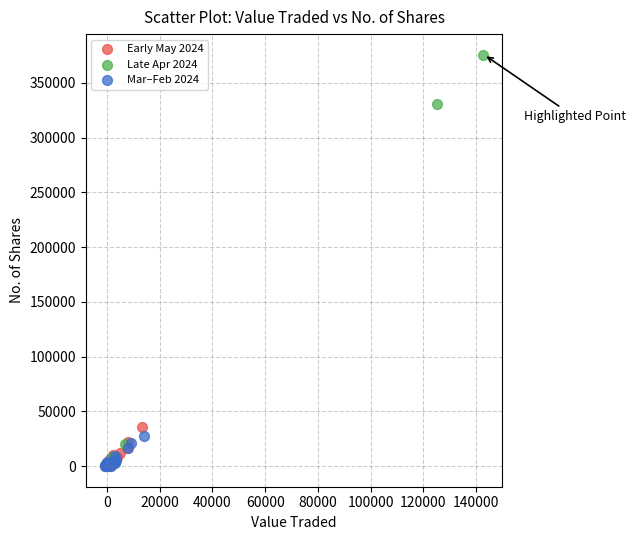

Which series contains the highest Y value?

Late Apr 2024